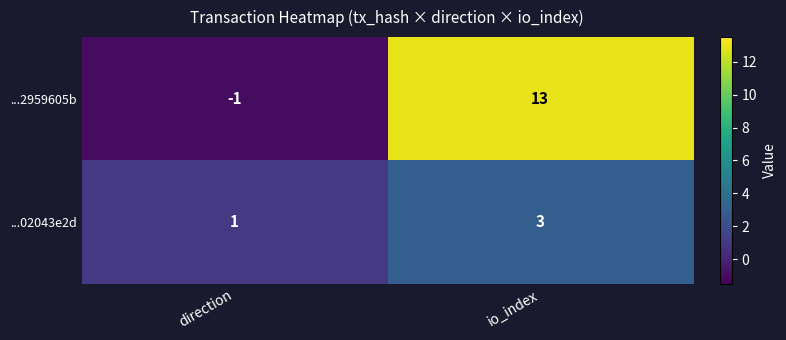

Which series has the widest spread of values?

...2959605b